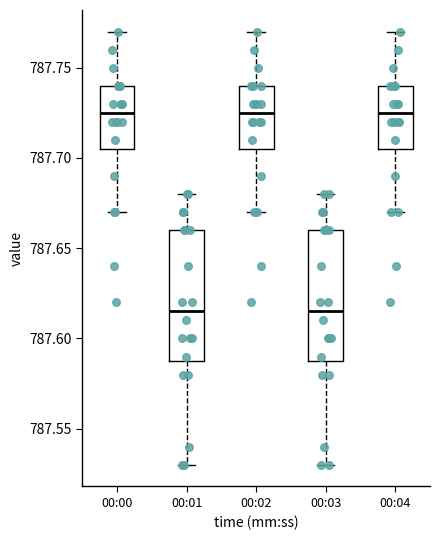

Reading left to right, read every box against the y-axis: the position of its median line, the range the box covers, and the ends of its whiskers. The values are not printed on the chart, so give them approximately, as read against the axis.

00:00: median 787.725, box 787.705 to 787.740, whiskers 787.670 to 787.770
00:01: median 787.615, box 787.590 to 787.660, whiskers 787.530 to 787.680
00:02: median 787.725, box 787.705 to 787.740, whiskers 787.670 to 787.770
00:03: median 787.615, box 787.590 to 787.660, whiskers 787.530 to 787.680
00:04: median 787.725, box 787.705 to 787.740, whiskers 787.670 to 787.770